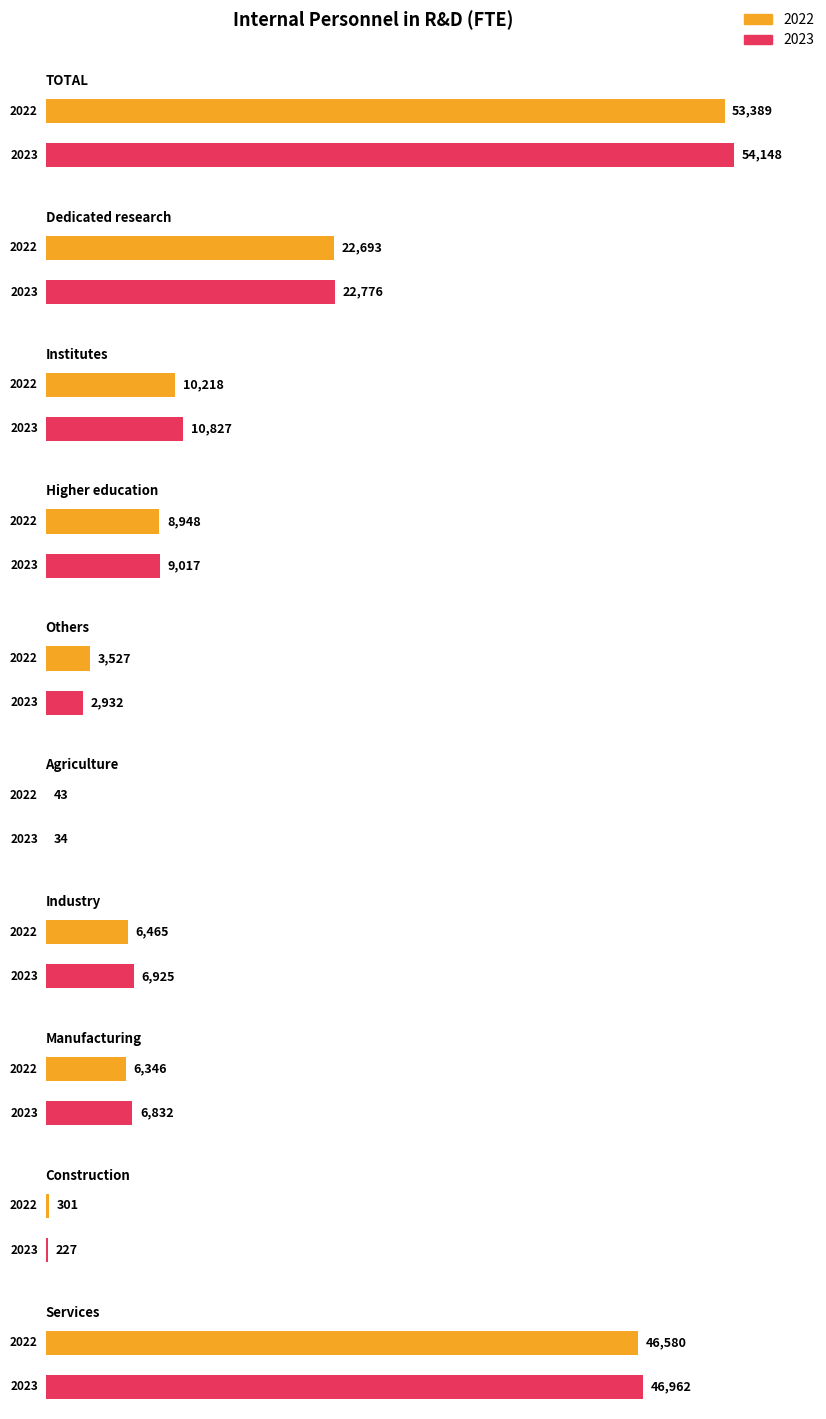

What is the average value of the 2022 series?

15851